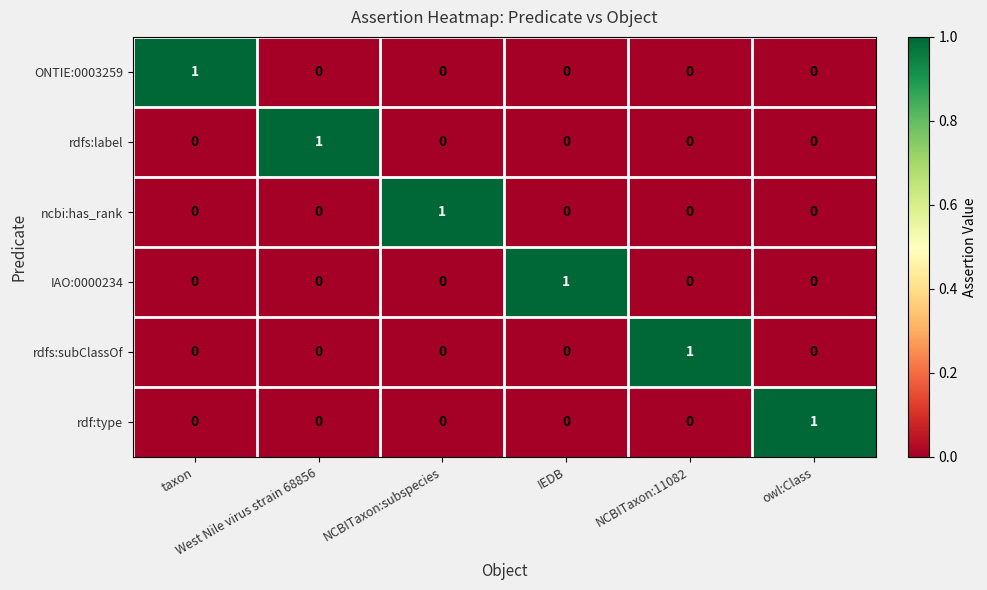

At how many categories does at least one series exceed 0?

6